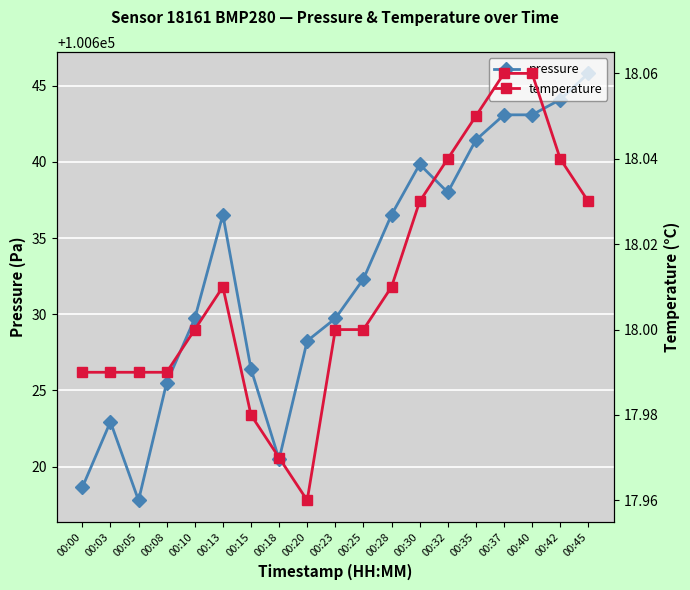

What is the highest value of the pressure series?

100645.8